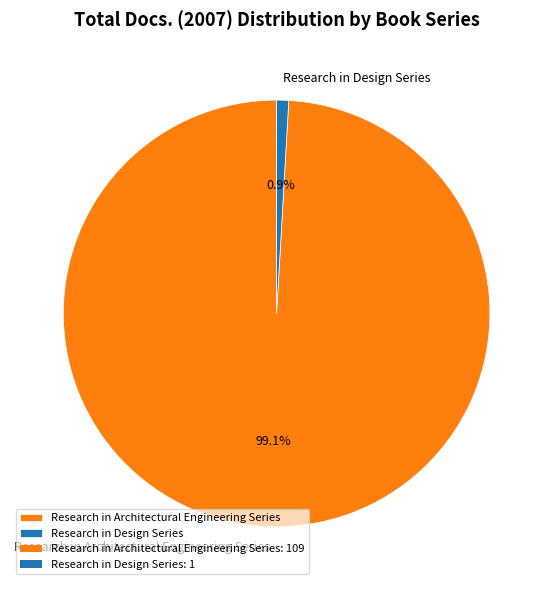

Rank the categories by value from highest to lowest.

Research in Architectural Engineering Series, Research in Design Series